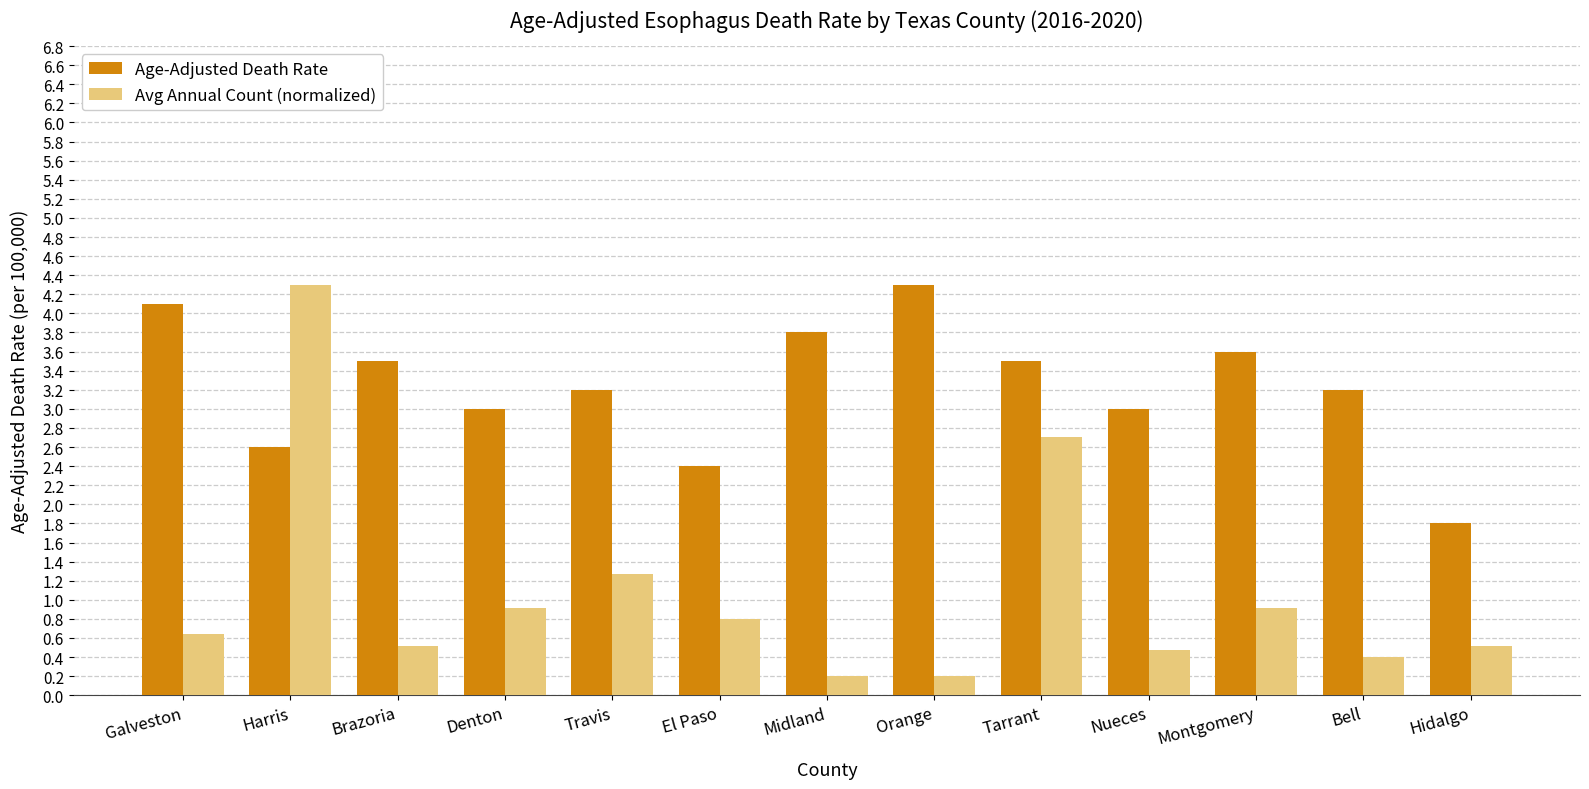

How many bars are there in each group?

2